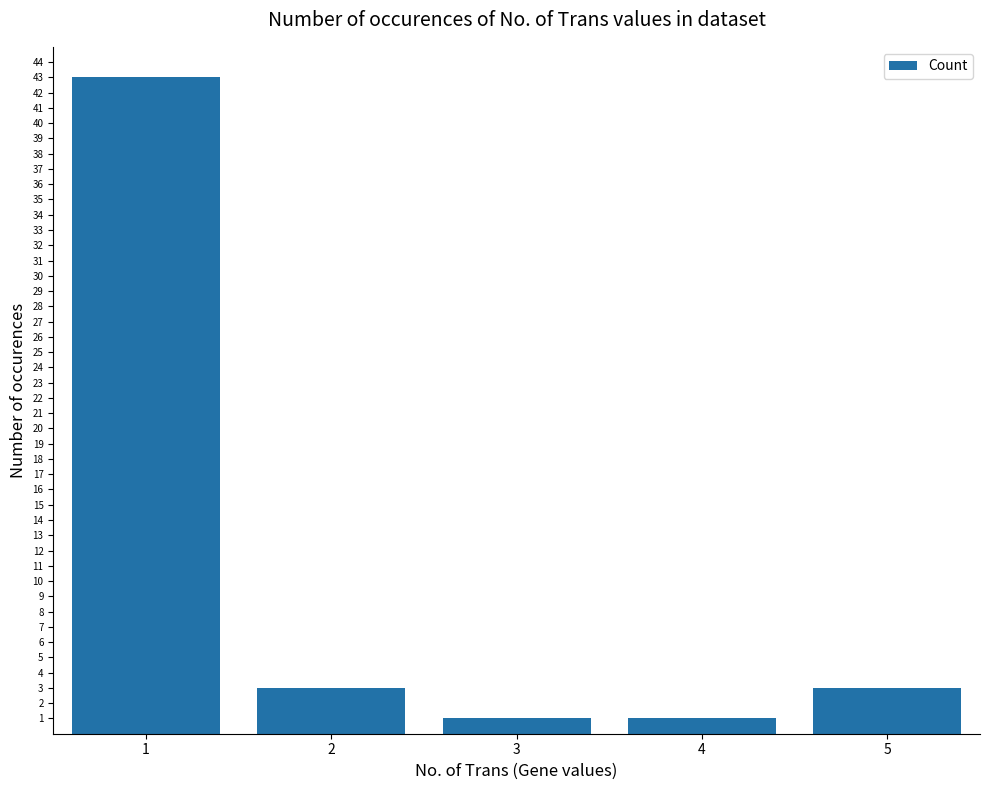

Is it true that the value at 4 is 1?

True